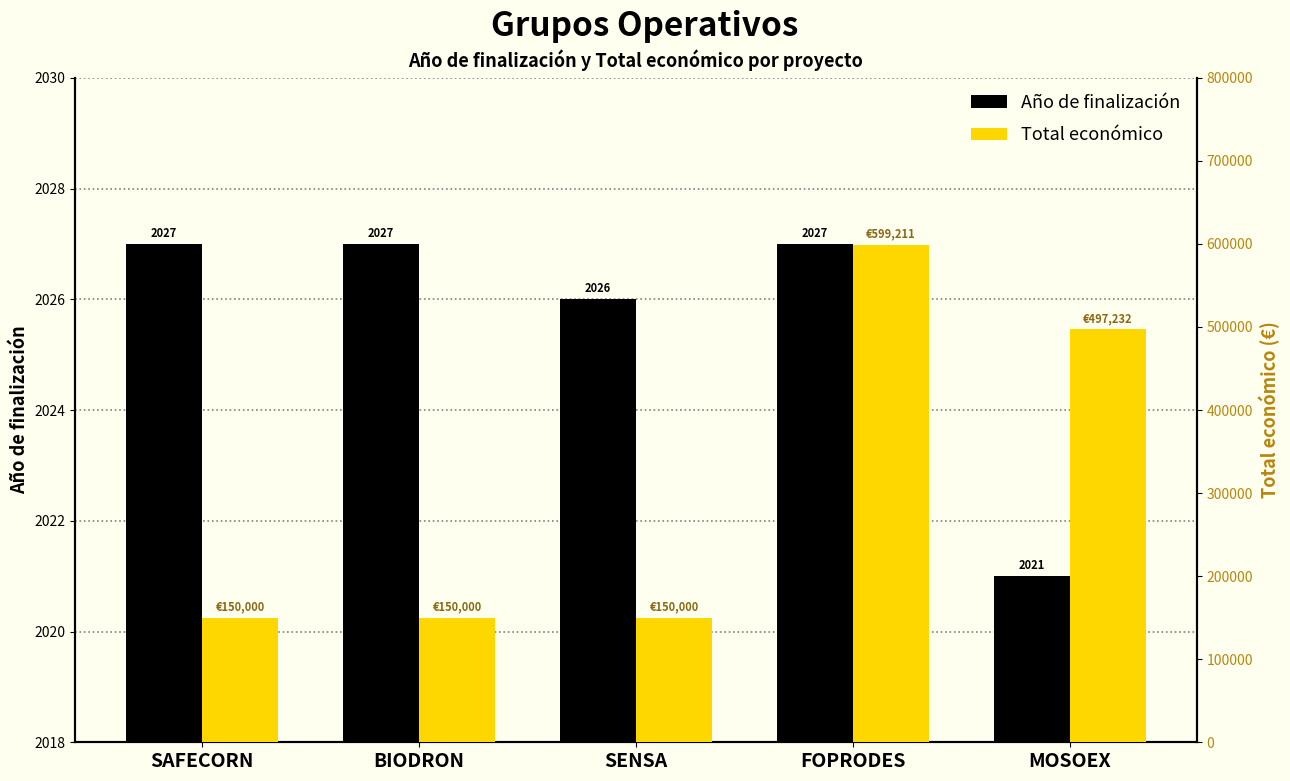

Reading left to right, extract all data points from this chart.

Año de finalización: SAFECORN=2027	BIODRON=2027	SENSA=2026	FOPRODES=2027	MOSOEX=2021
Total económico: SAFECORN=150000	BIODRON=150000	SENSA=150000	FOPRODES=599211	MOSOEX=497232